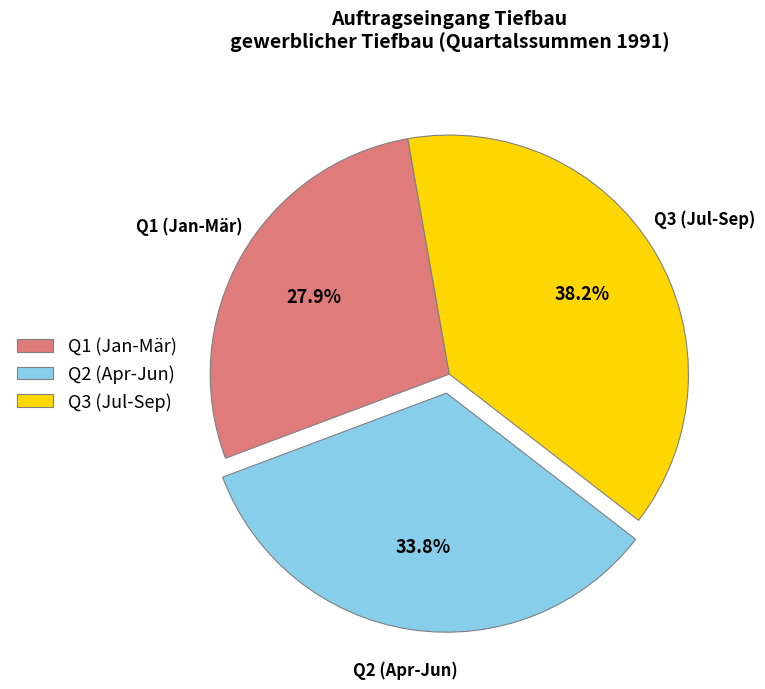

What is the total percentage of Q2 (Apr-Jun) and Q3 (Jul-Sep)?

72.1%